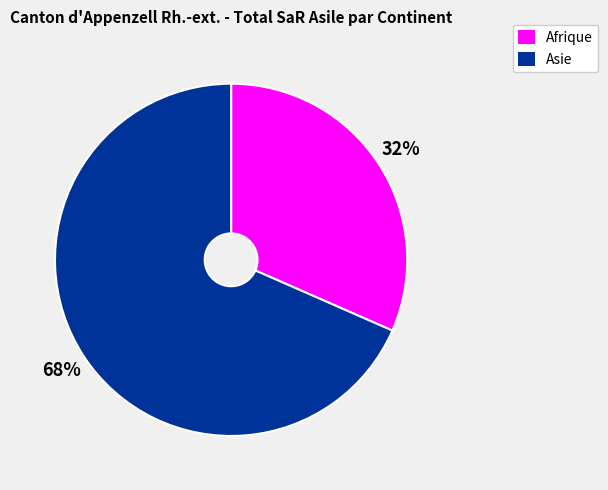

Do Asie and Afrique together represent more than half of the pie?

Yes